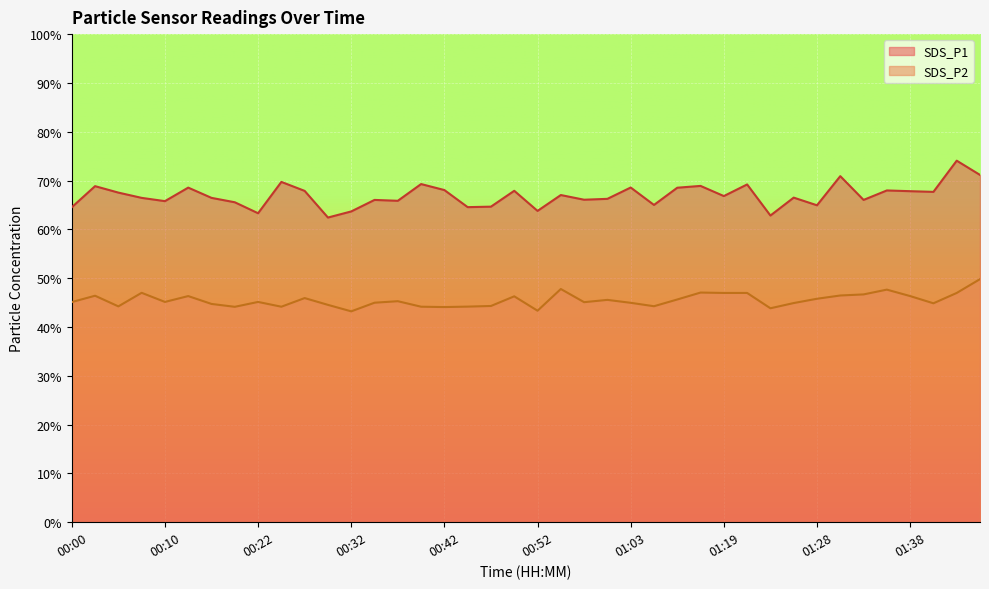

Reading right to left, list all the values displayed in this chart.

SDS_P1: 01:46=71.2	01:44=74.1	01:41=67.7	01:38=67.8	01:36=68.0	01:33=66.0	01:31=70.9	01:28=64.9	01:26=66.5	01:23=62.8	01:21=69.2	01:19=66.8	01:16=68.9	01:13=68.5	01:11=65.0	01:03=68.6	01:00=66.2	00:58=66.1	00:55=67.0	00:52=63.8	00:50=67.9	00:47=64.7	00:45=64.5	00:42=68.0	00:40=69.3	00:37=65.8	00:35=66.0	00:32=63.7	00:30=62.4	00:27=67.9	00:25=69.7	00:22=63.3	00:20=65.5	00:17=66.5	00:15=68.5	00:10=65.8	00:07=66.5	00:05=67.5	00:02=68.8	00:00=64.5
SDS_P2: 01:46=49.8	01:44=47.0	01:41=44.9	01:38=46.3	01:36=47.6	01:33=46.7	01:31=46.5	01:28=45.8	01:26=44.9	01:23=43.8	01:21=47.0	01:19=47.0	01:16=47.0	01:13=45.6	01:11=44.2	01:03=45.0	01:00=45.5	00:58=45.1	00:55=47.8	00:52=43.3	00:50=46.3	00:47=44.3	00:45=44.2	00:42=44.1	00:40=44.1	00:37=45.3	00:35=45.0	00:32=43.2	00:30=44.5	00:27=45.9	00:25=44.1	00:22=45.1	00:20=44.1	00:17=44.7	00:15=46.3	00:10=45.1	00:07=47.0	00:05=44.2	00:02=46.4	00:00=45.1